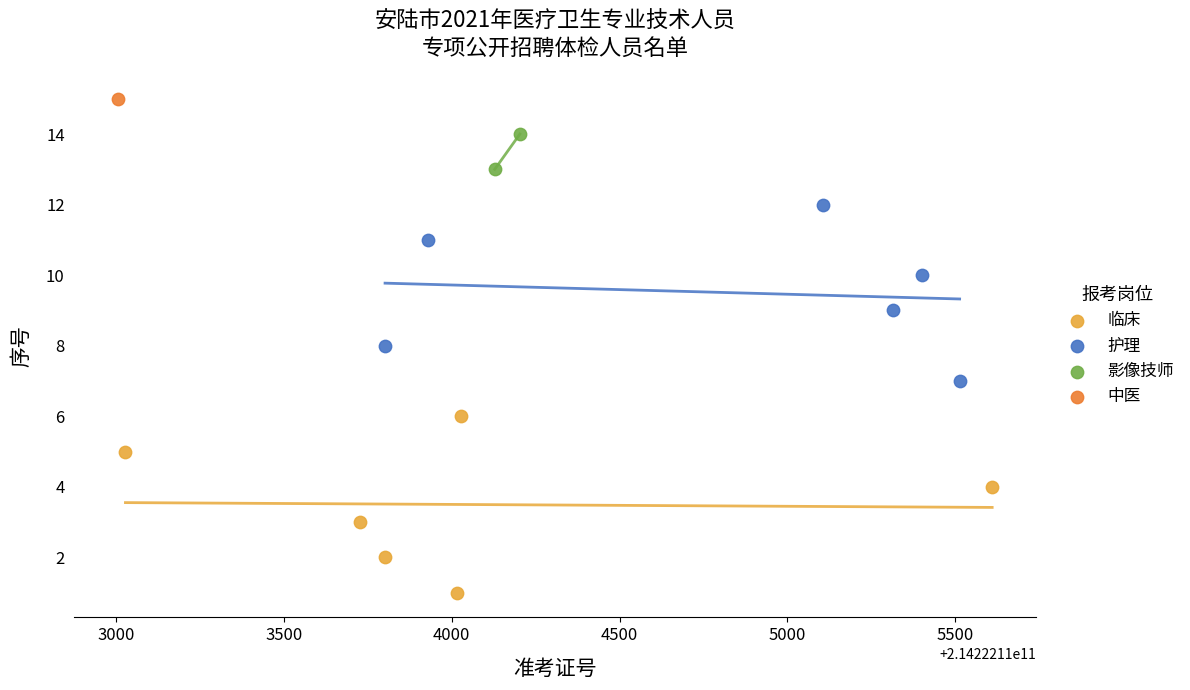

Which series contains the highest Y value?

中医